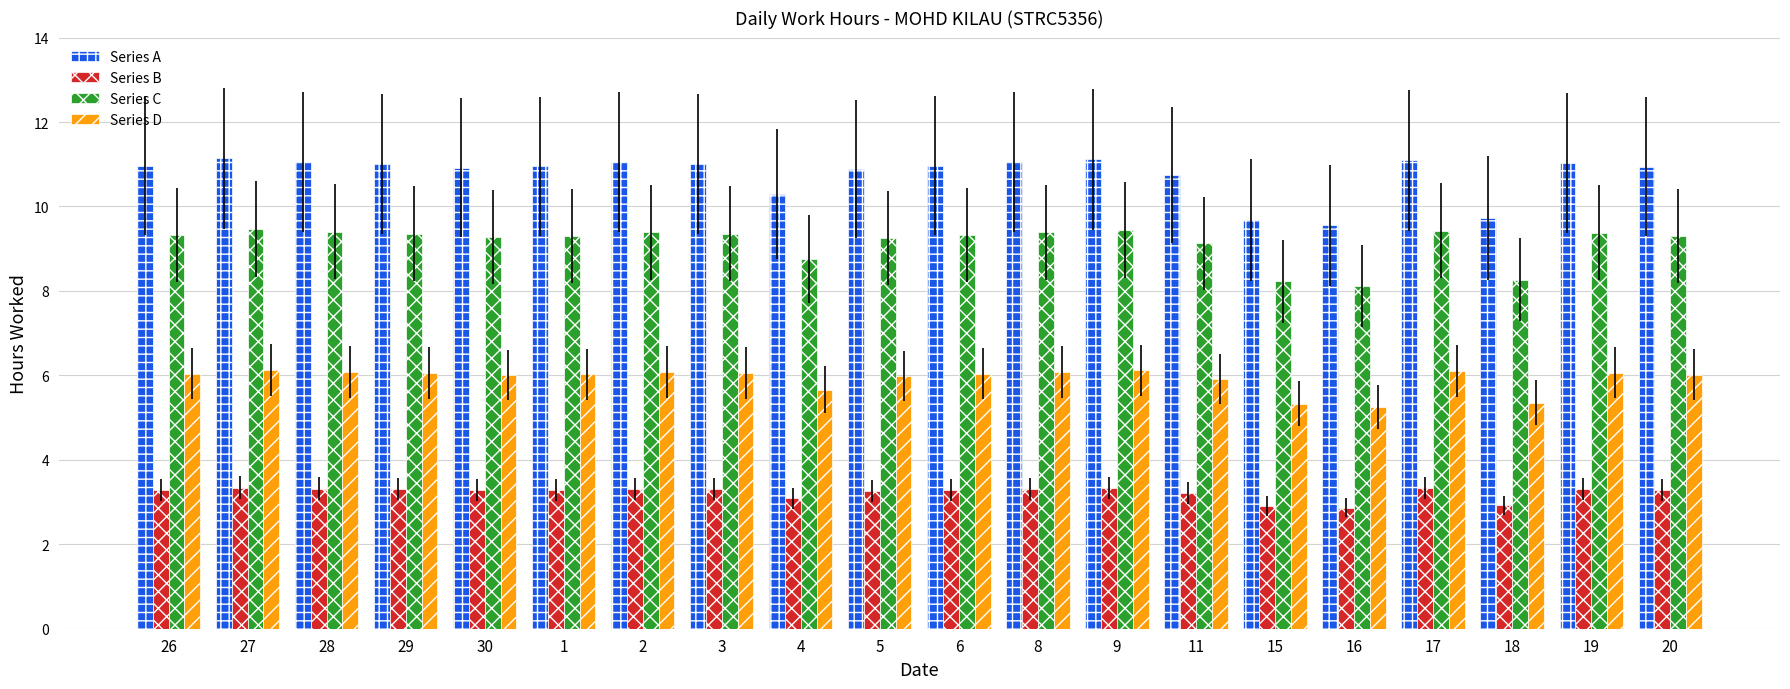

Read the Series A value at 5.

10.9